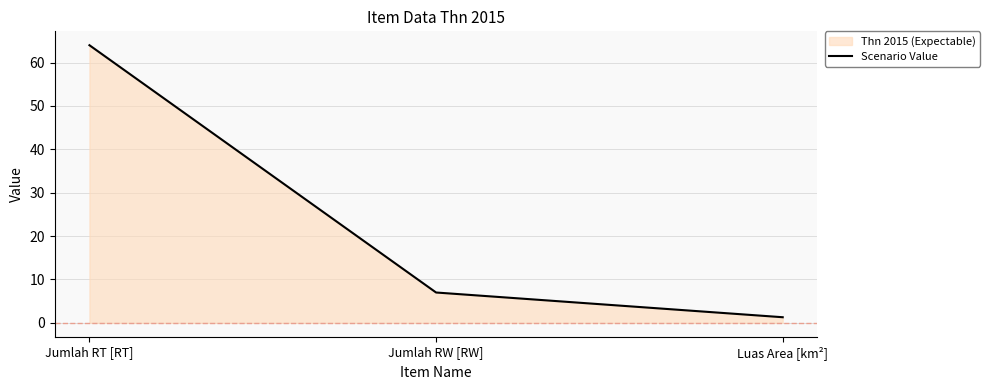

Rank the categories by value from lowest to highest.

Luas Area [km²], Jumlah RW [RW], Jumlah RT [RT]